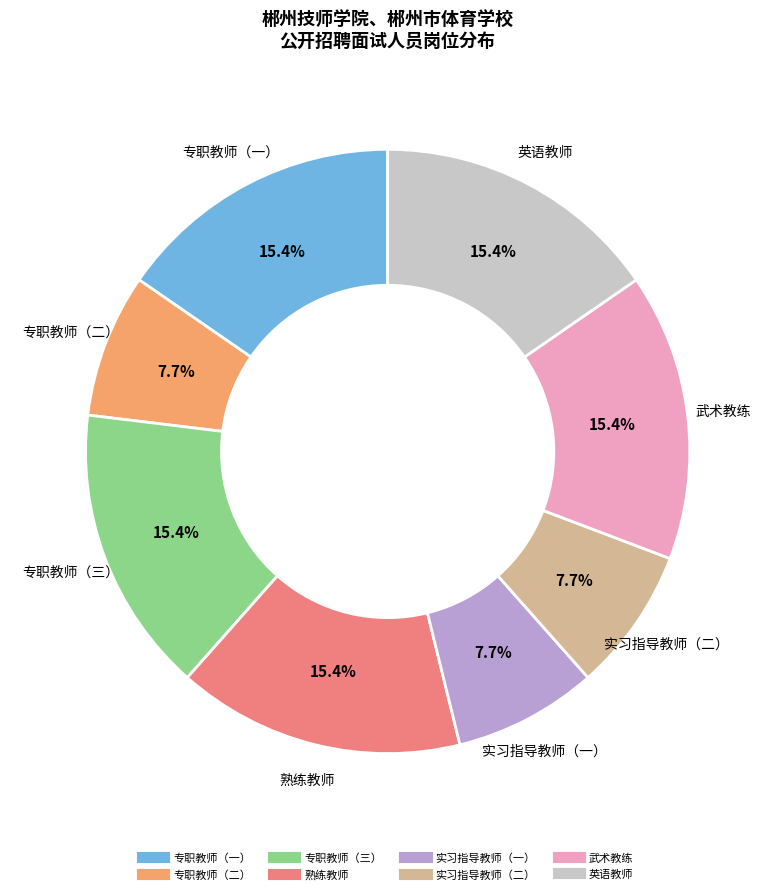

Is 专职教师（三） the majority of the pie?

No